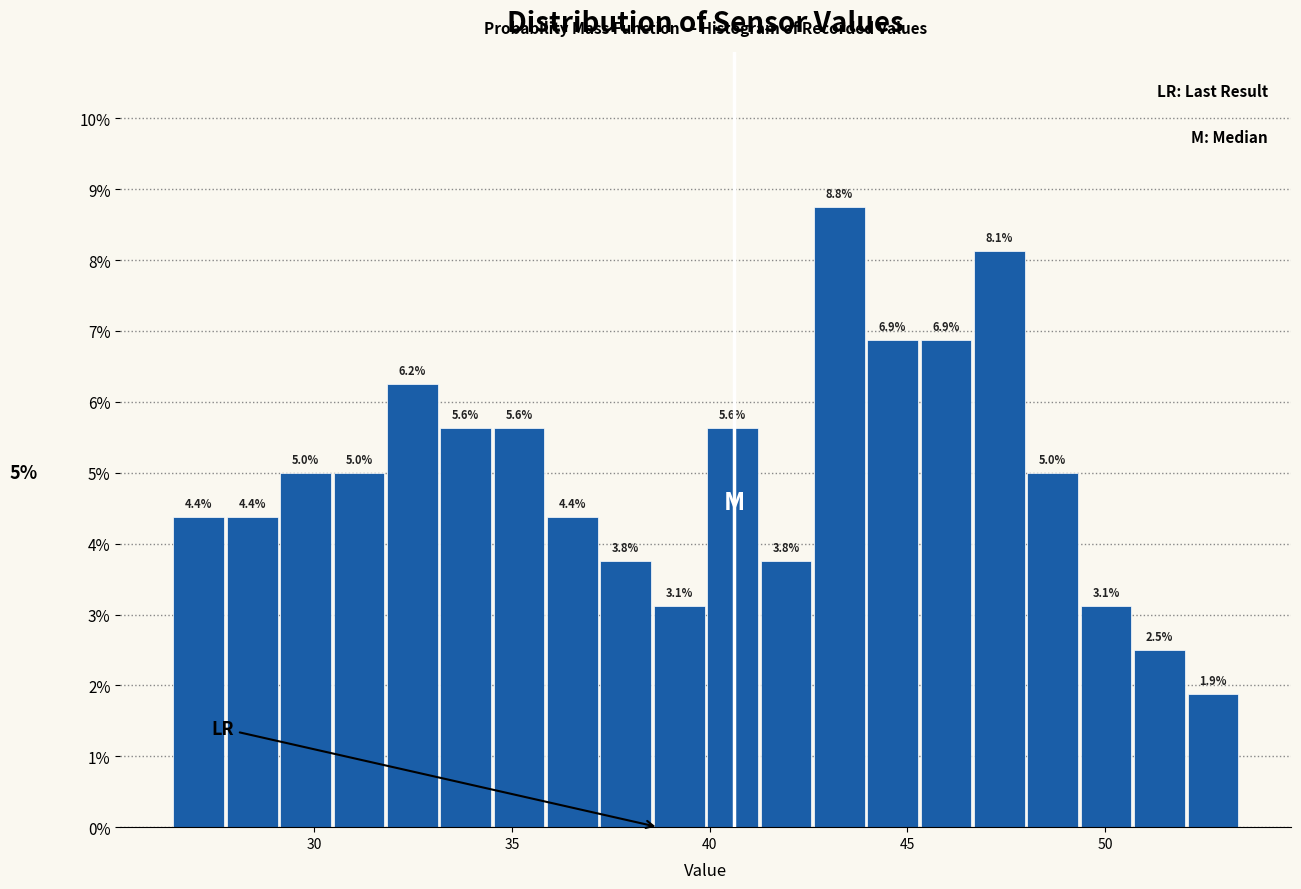

Read against the x-axis, roughly where is the centre of the tallest bar?

43.5